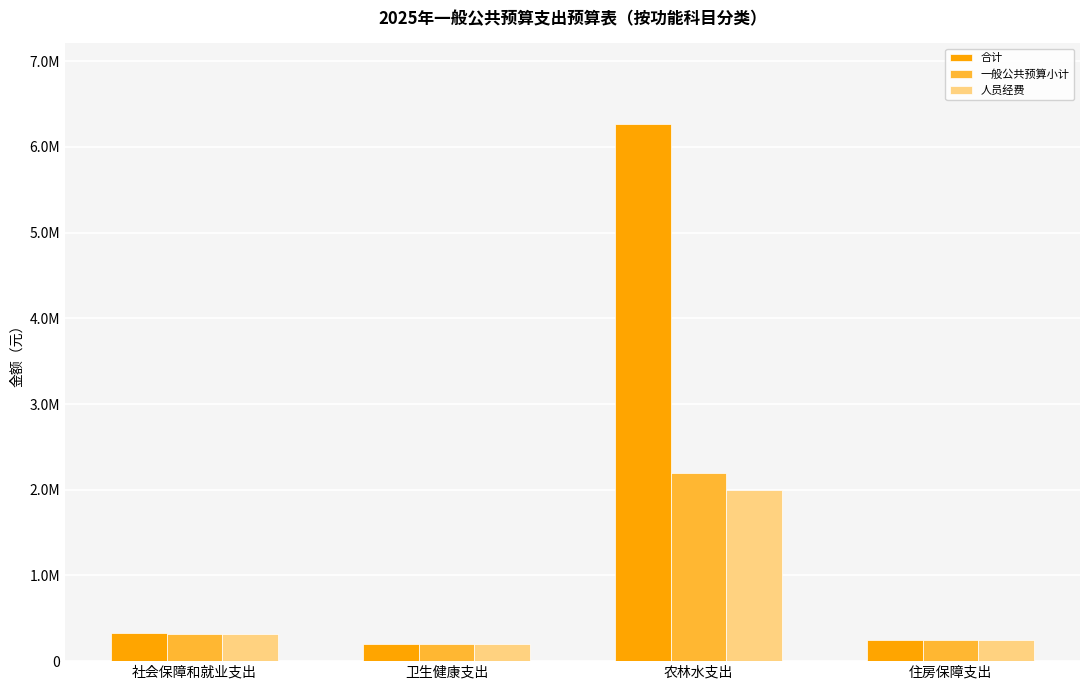

Are the bars grouped side by side (vs. stacked)?

Yes